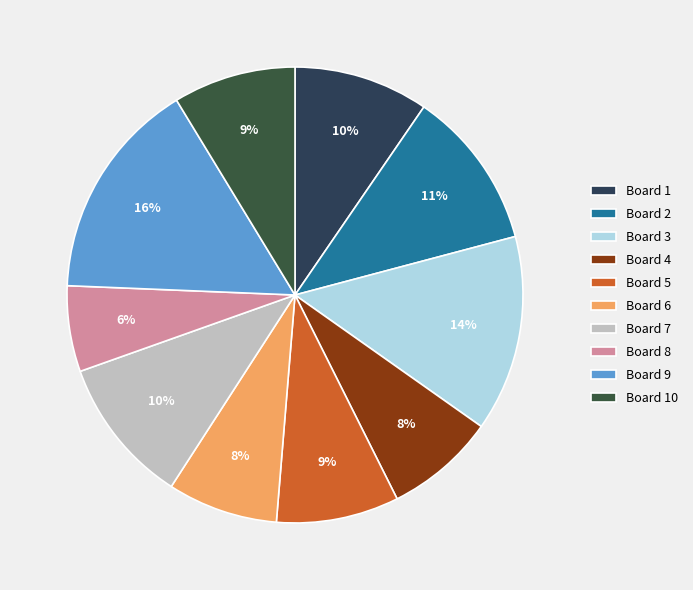

To the nearest percent, what is the difference between the largest and smallest slice percentages?

10%